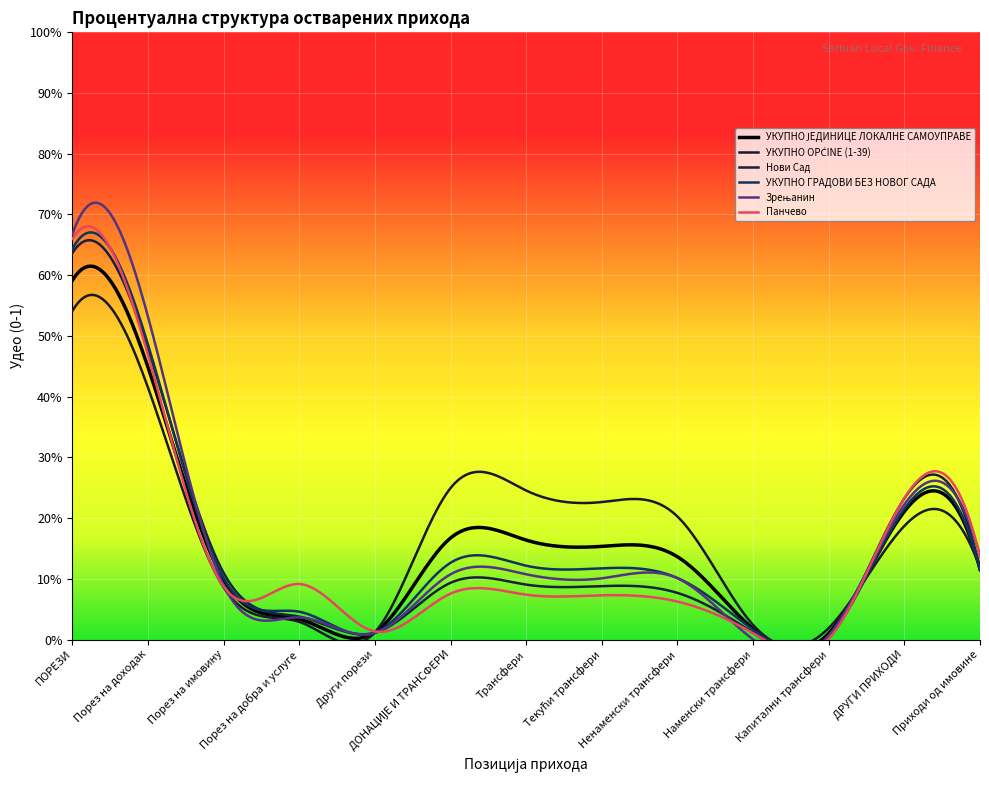

Which category has the lowest value in the УКУПНО ГРАДОВИ БЕЗ НОВОГ САДА series?

Капитални трансфери